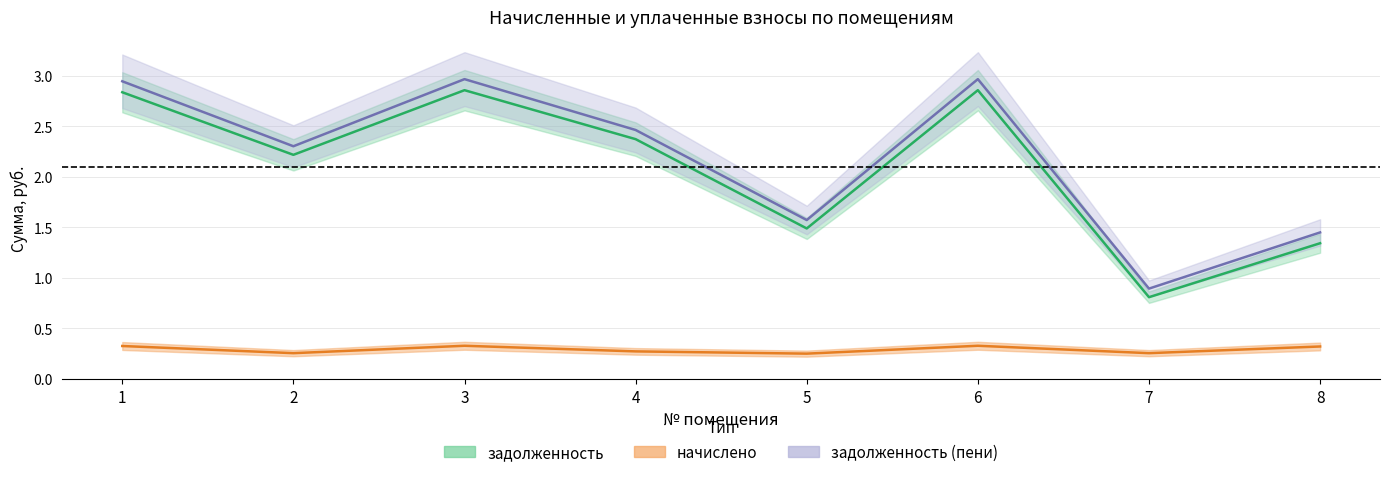

Between 3 and 6, which series saw the biggest shift?

zadolzhennost